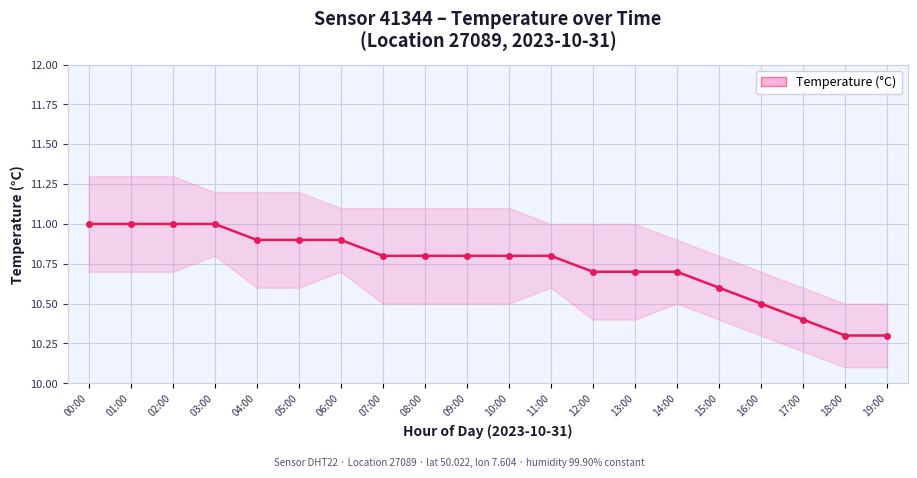

List the labels in order of value, smallest first.

18:00, 19:00, 17:00, 16:00, 15:00, 12:00, 13:00, 14:00, 07:00, 08:00, 09:00, 10:00, 11:00, 04:00, 05:00, 06:00, 00:00, 01:00, 02:00, 03:00